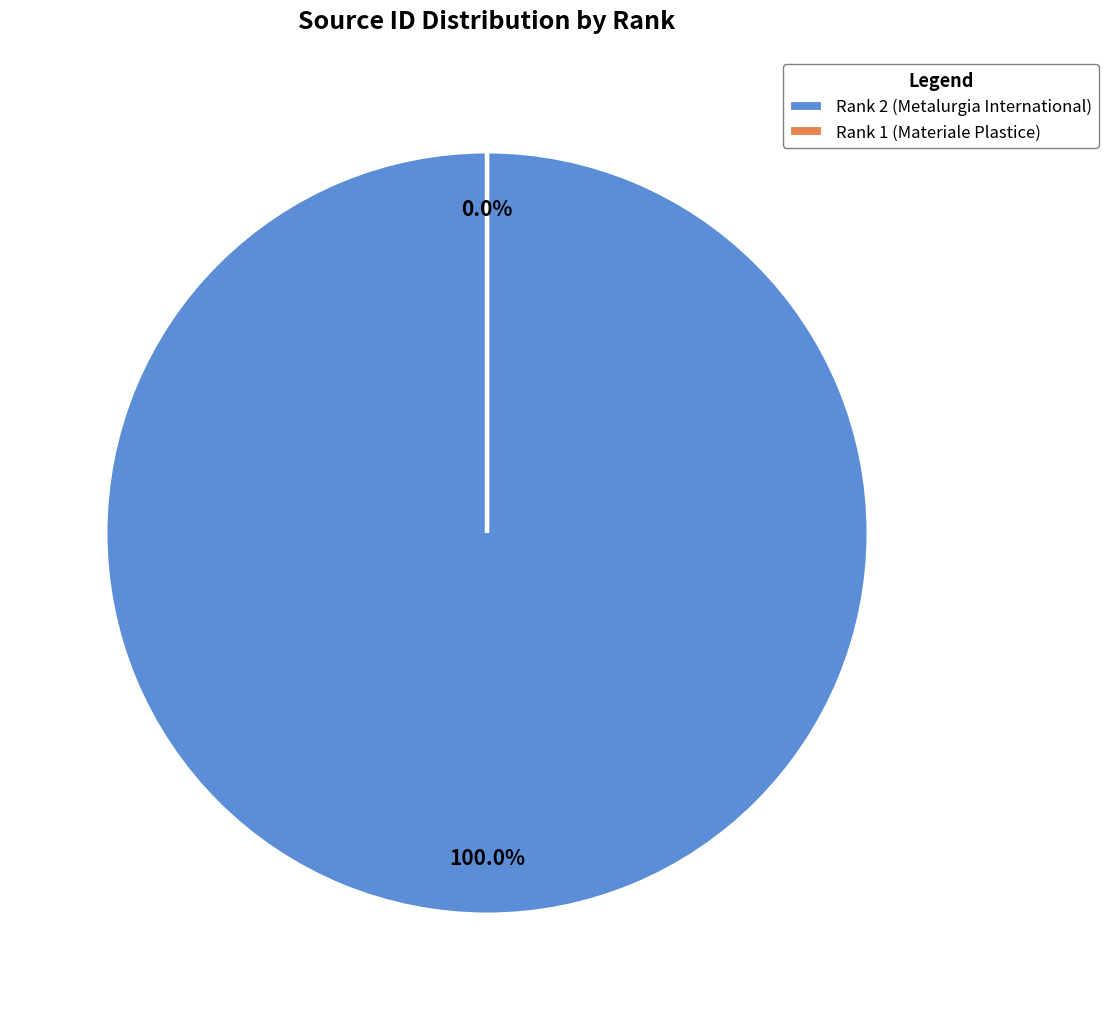

Which slice is the smallest?

1